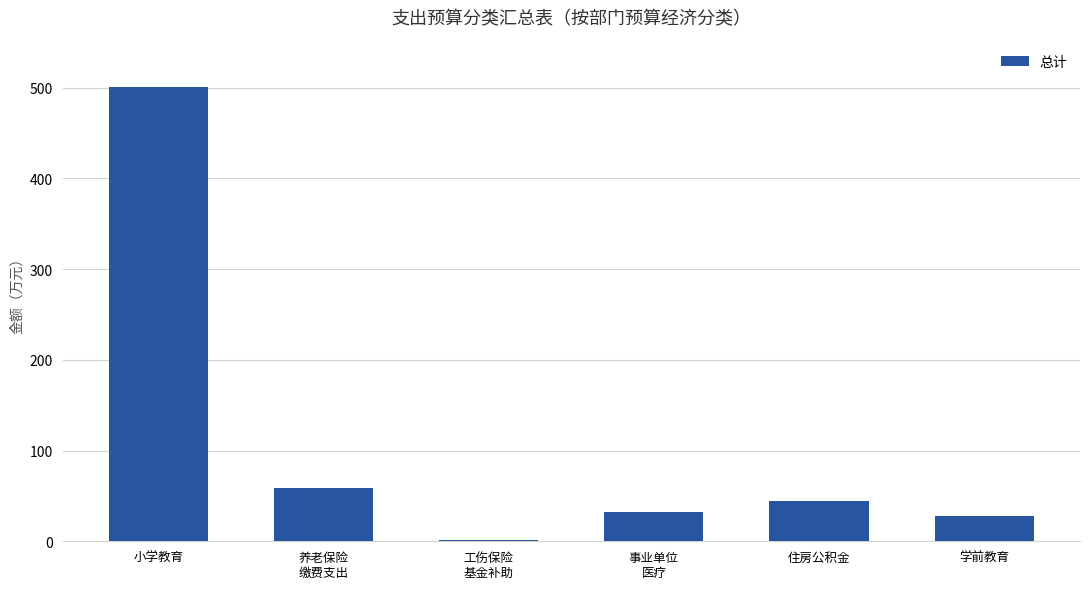

What is the average value?

111.1